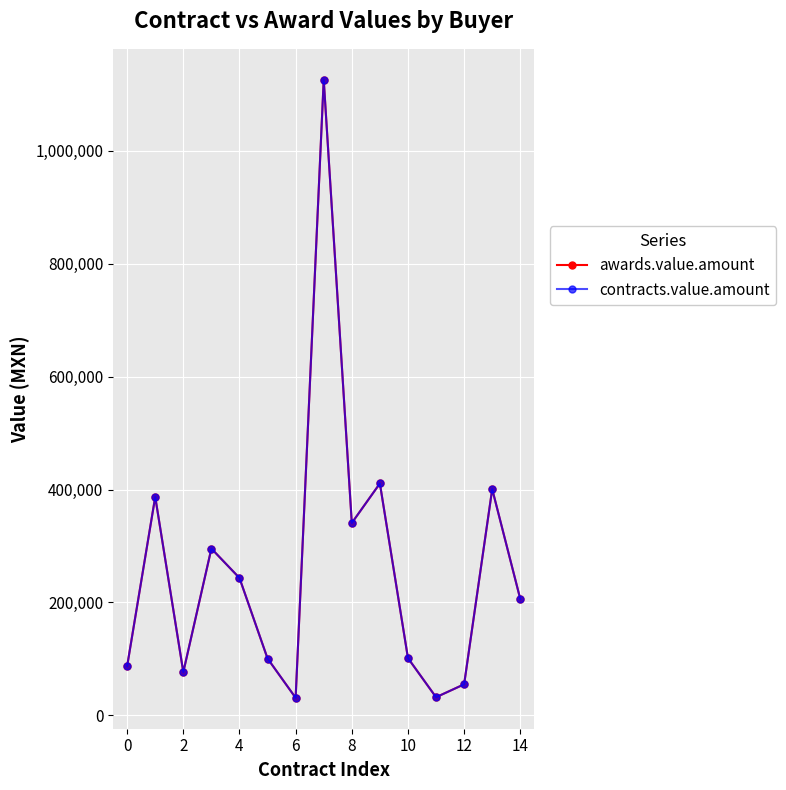

Is this an area chart (filled region under the line)?

No